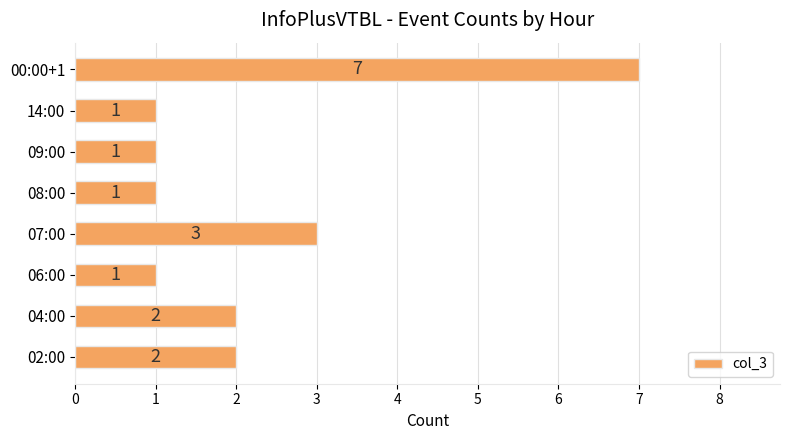

What is the maximum value shown in the chart?

7